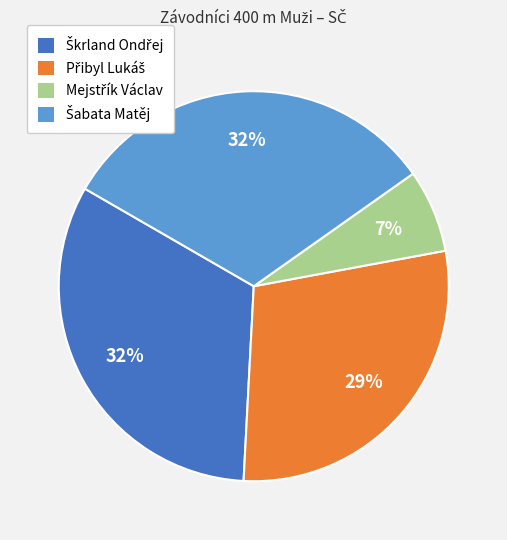

Is there a majority slice in this chart?

No